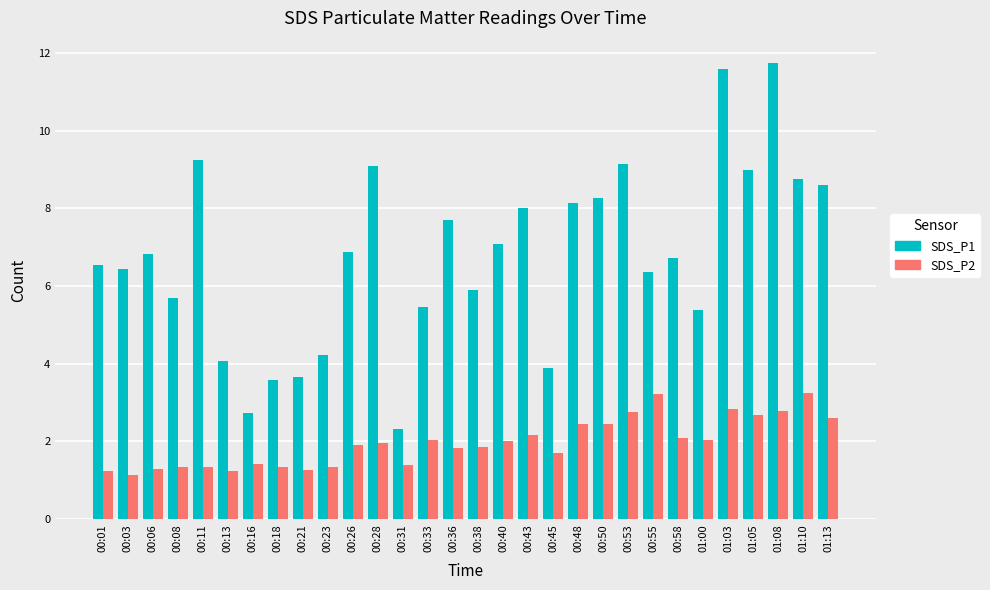

The value of SDS_P1 at 00:58 is 4.6. True or false?

False